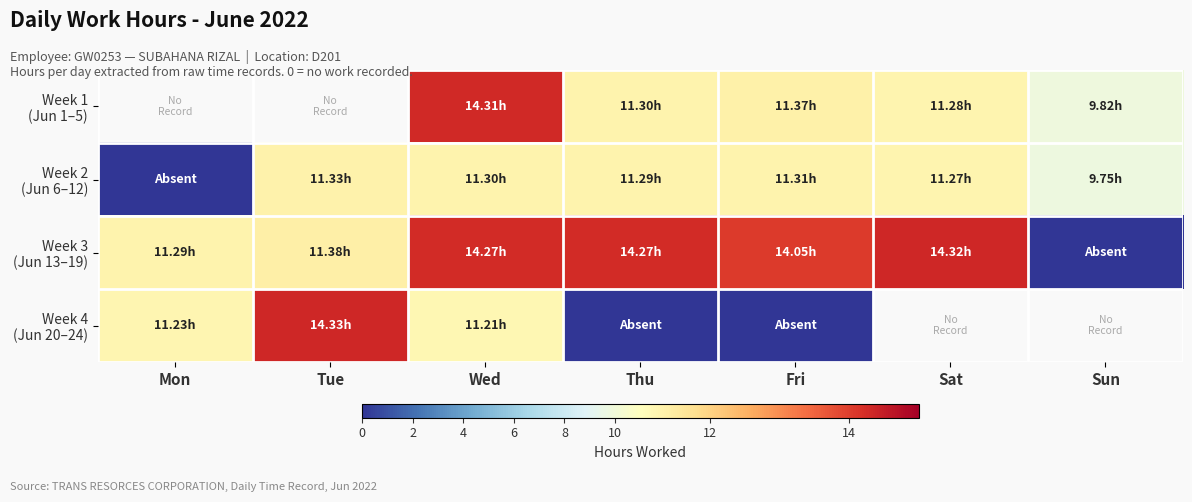

At which label is Week 2 (Jun 6–12) closest to 5?

Sun